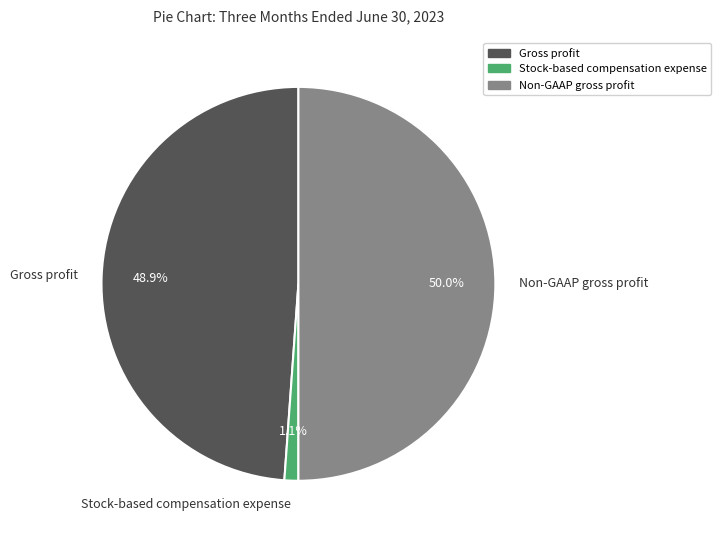

To the nearest percent, what is the average slice percentage?

33%